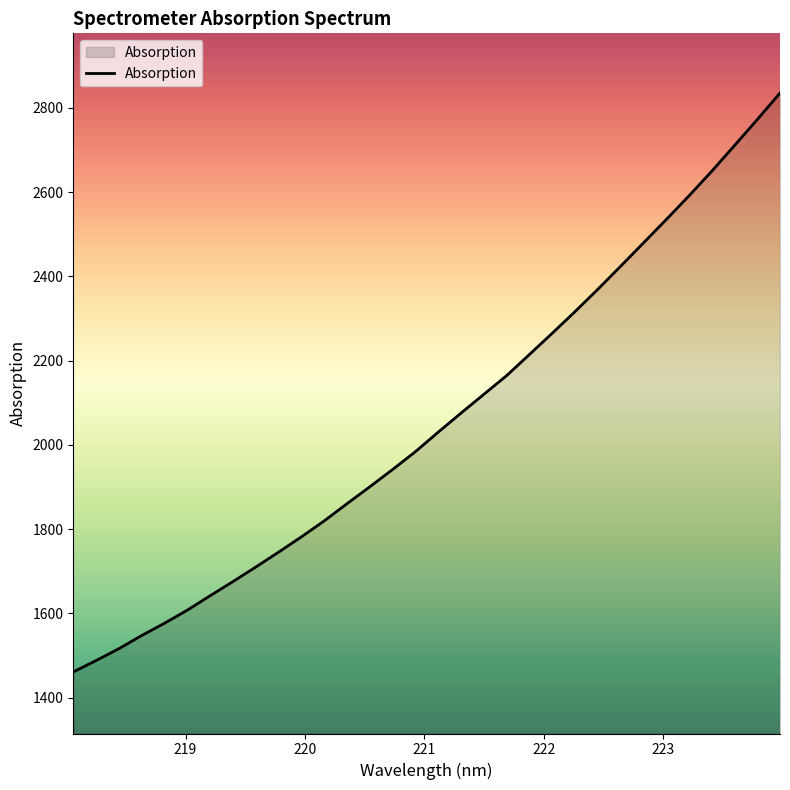

What is the maximum value shown in the chart?

2835.0